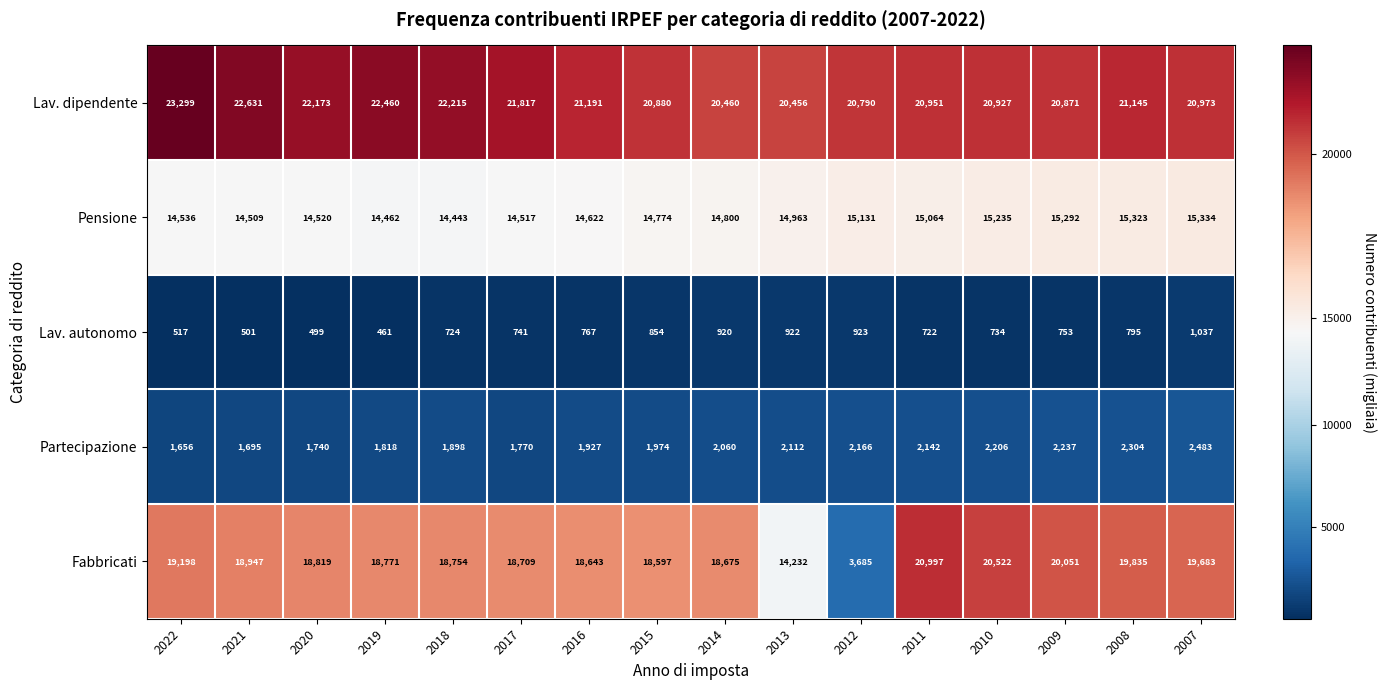

What is the smallest value displayed?

461